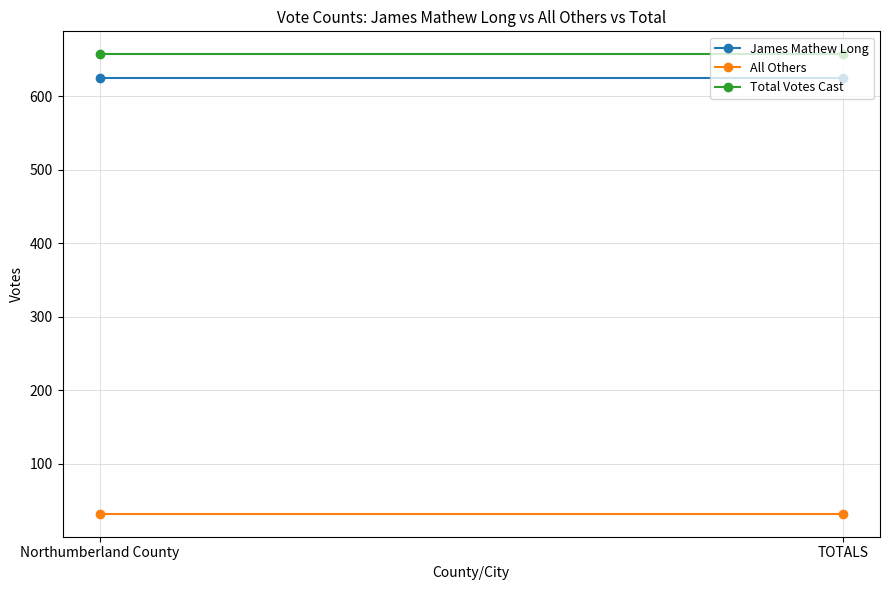

What is the value of the All Others point at the 2nd from the left?

32